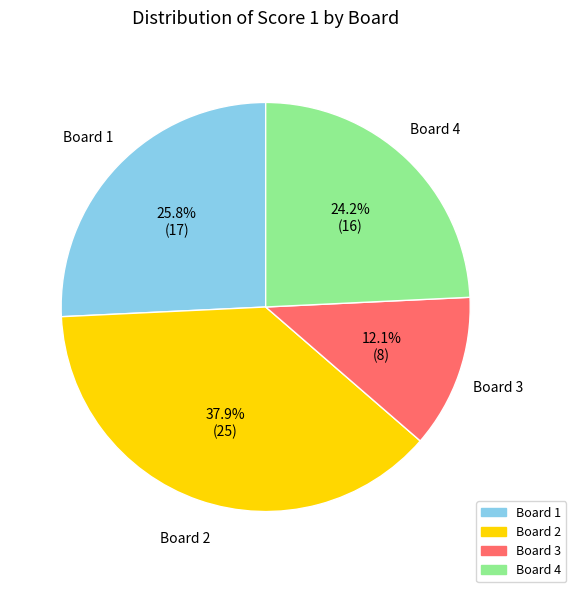

What is the ratio of the value at Board 4 to the value at Board 3?

2.0